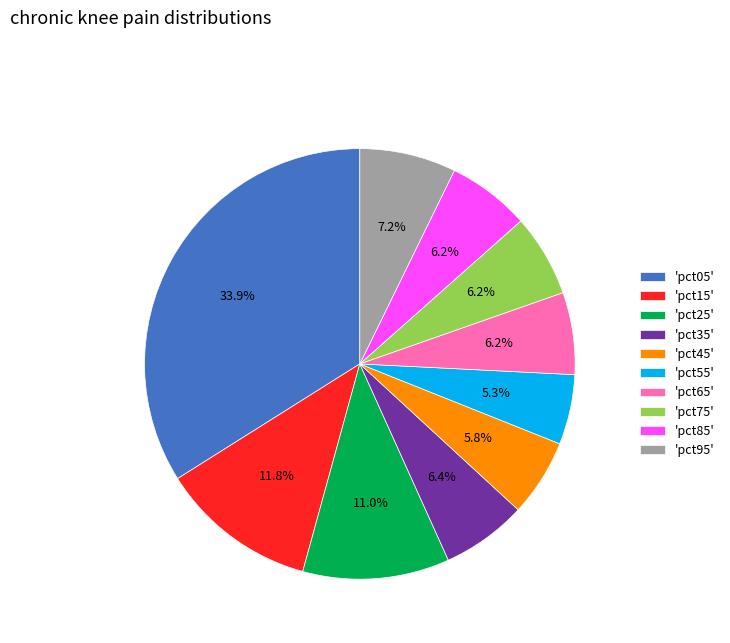

Is there any slice that represents more than half of the pie?

No